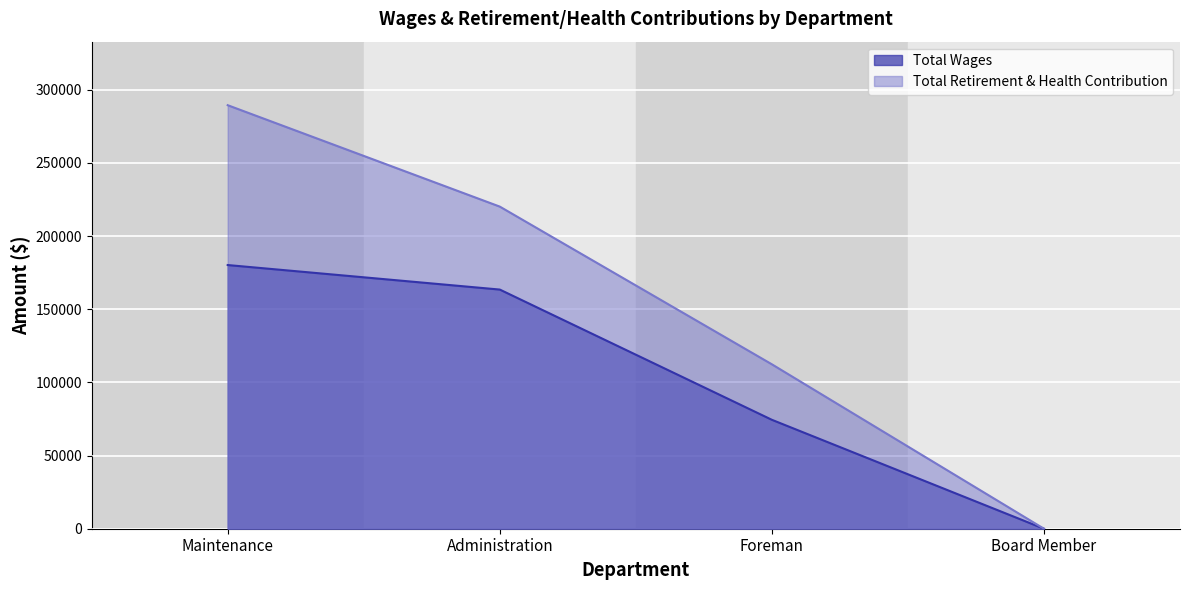

Between Administration and Maintenance, which is larger?

Maintenance